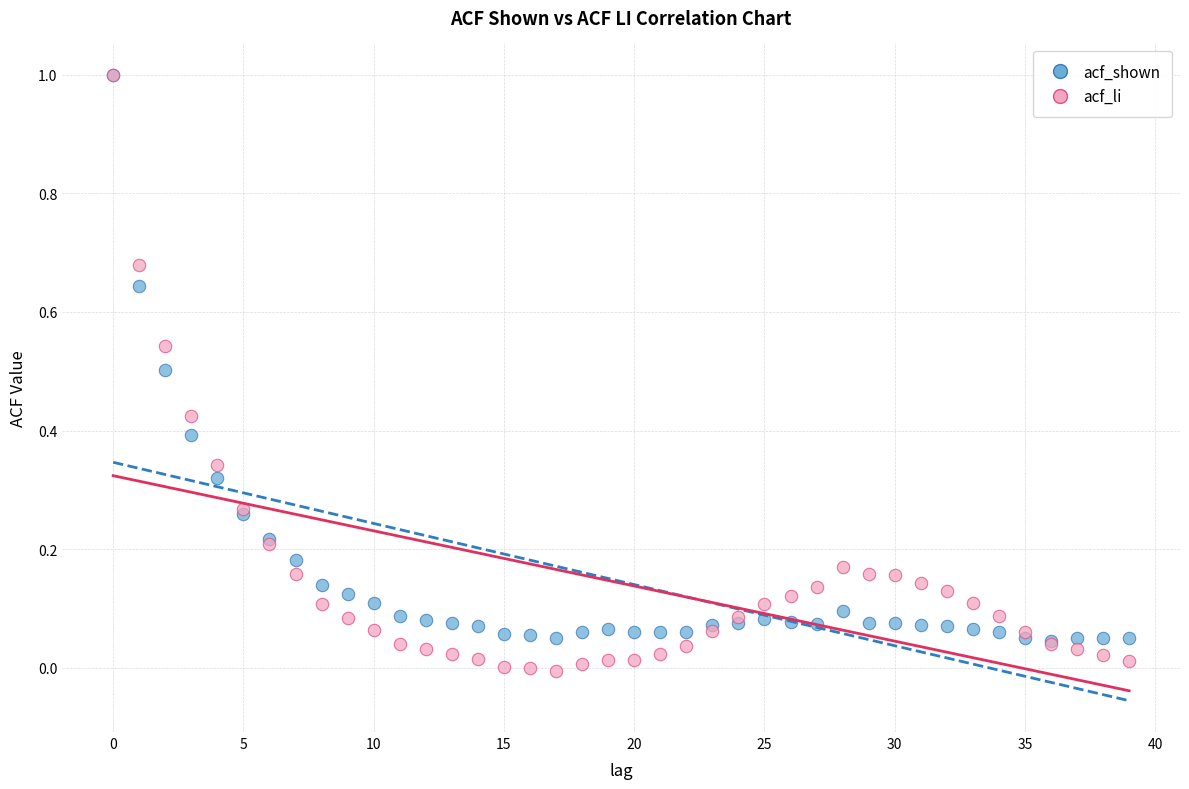

What are all the series names shown in the legend?

acf_shown, acf_li